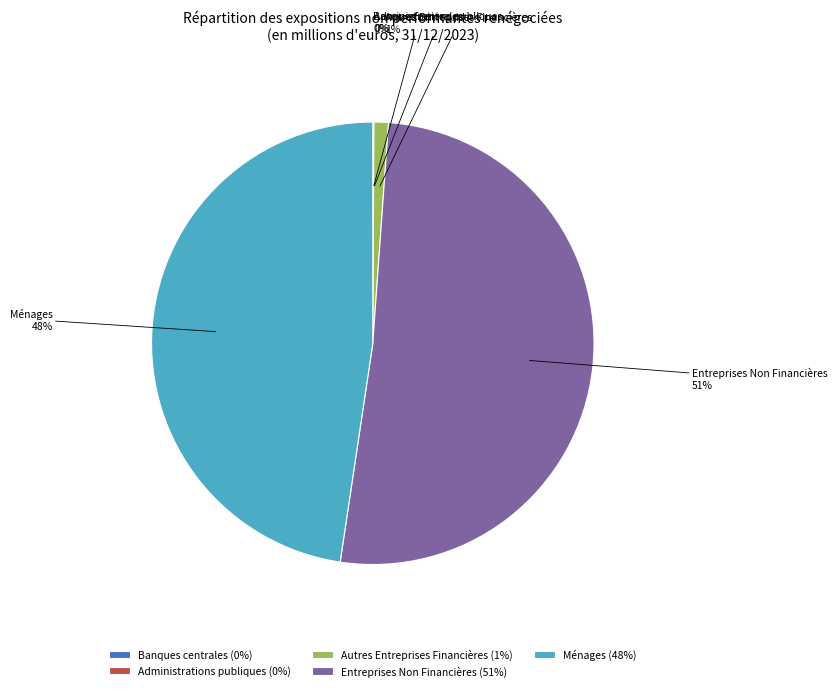

Is the sum of Autres Entreprises Financières and Ménages greater than half?

No